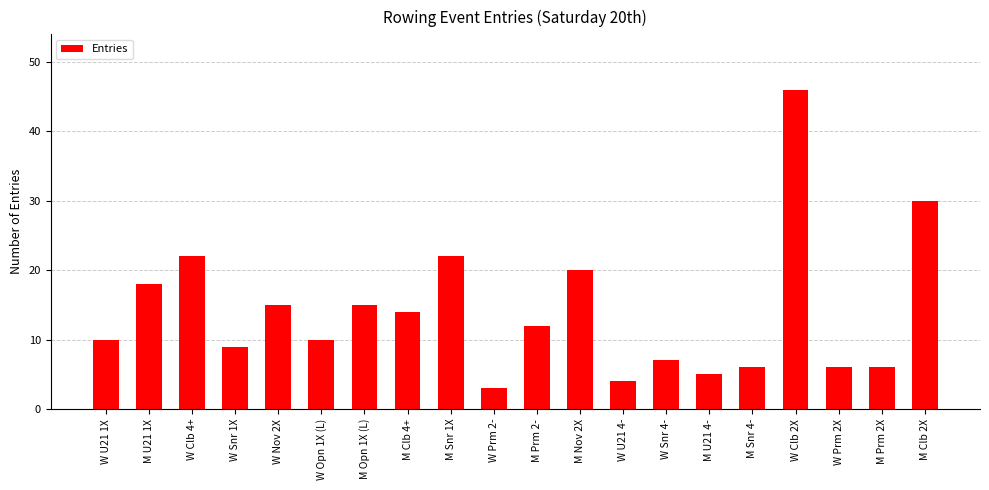

Does the chart contain any negative values?

No